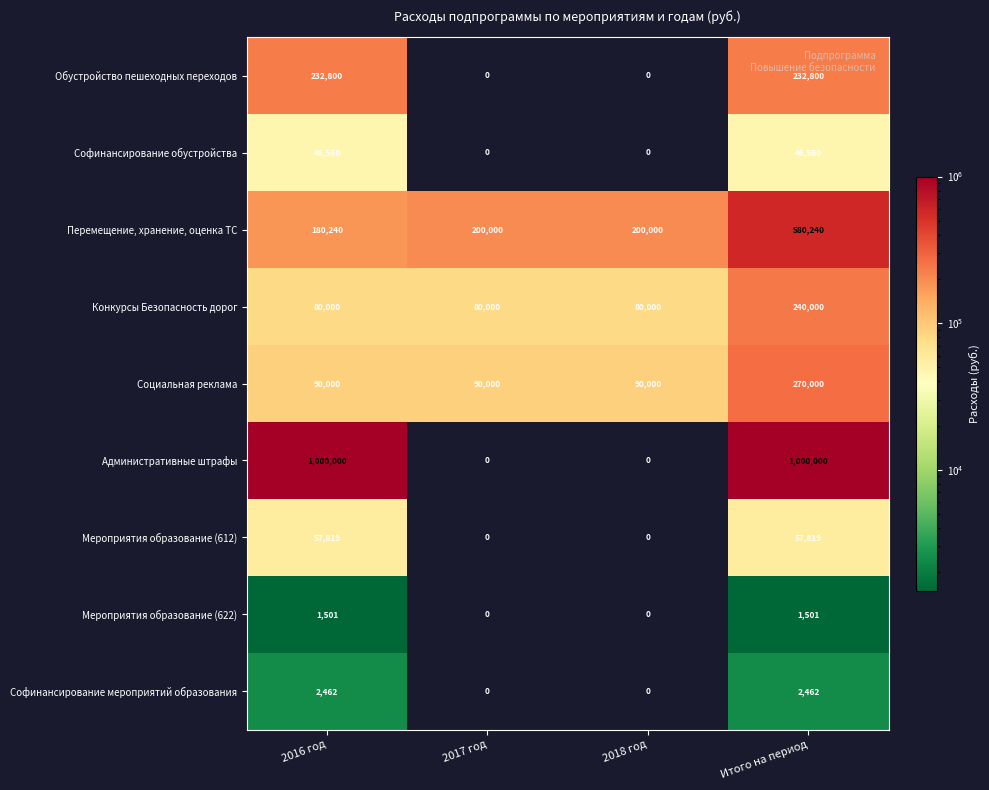

Which series has the widest spread of values?

Административные штрафы